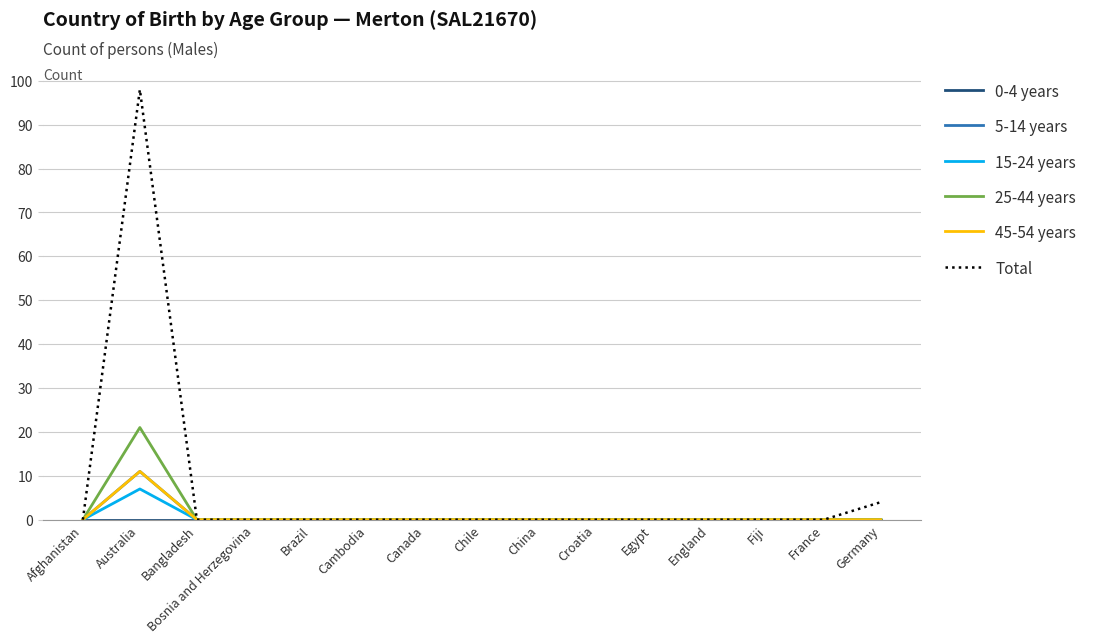

True or false: Total has a value of -45 at Bosnia and Herzegovina.

False